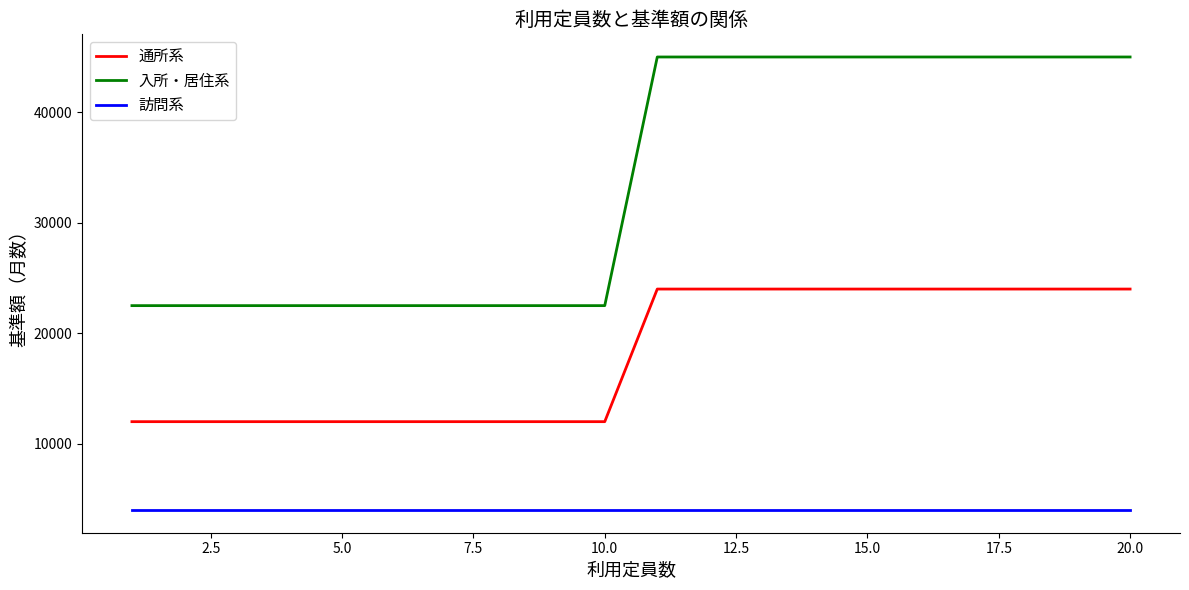

Rank the series by their average value, from lowest to highest.

訪問系, 通所系, 入所・居住系